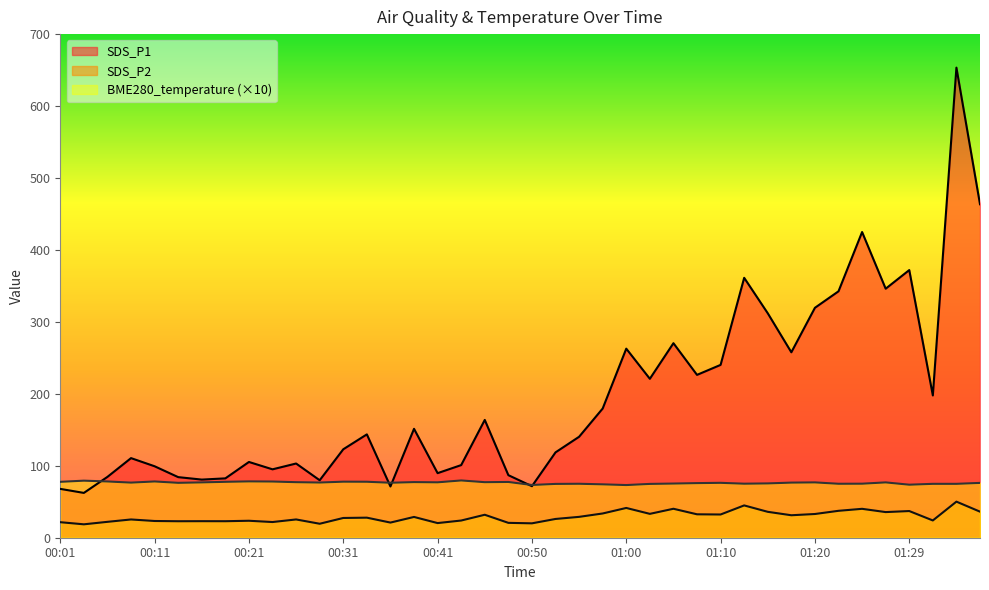

How many interior local peaks does the SDS_P2 series have?

13